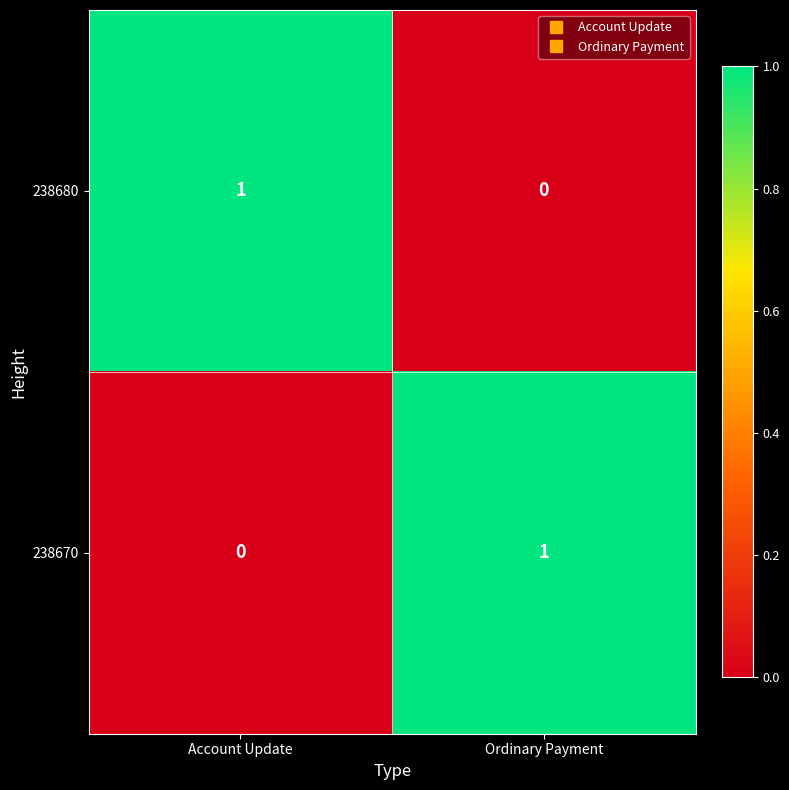

Reading left to right, transcribe all the data shown in this chart.

238680: Account Update=1	Ordinary Payment=0
238670: Account Update=0	Ordinary Payment=1